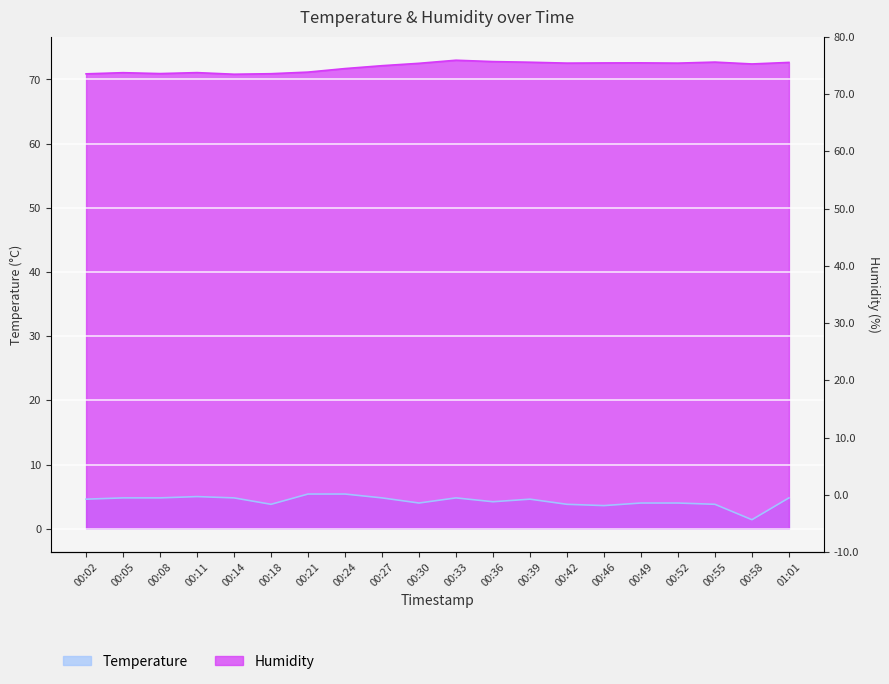

True or false: Temperature and Humidity cross at least once.

False